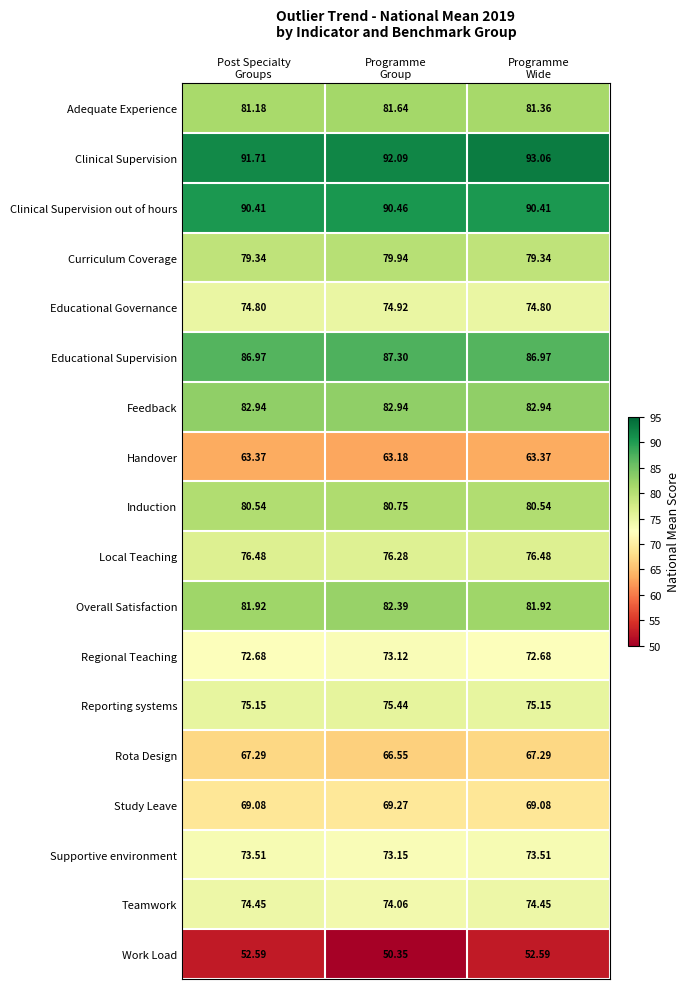

Which series has the largest total across all categories?

Clinical Supervision